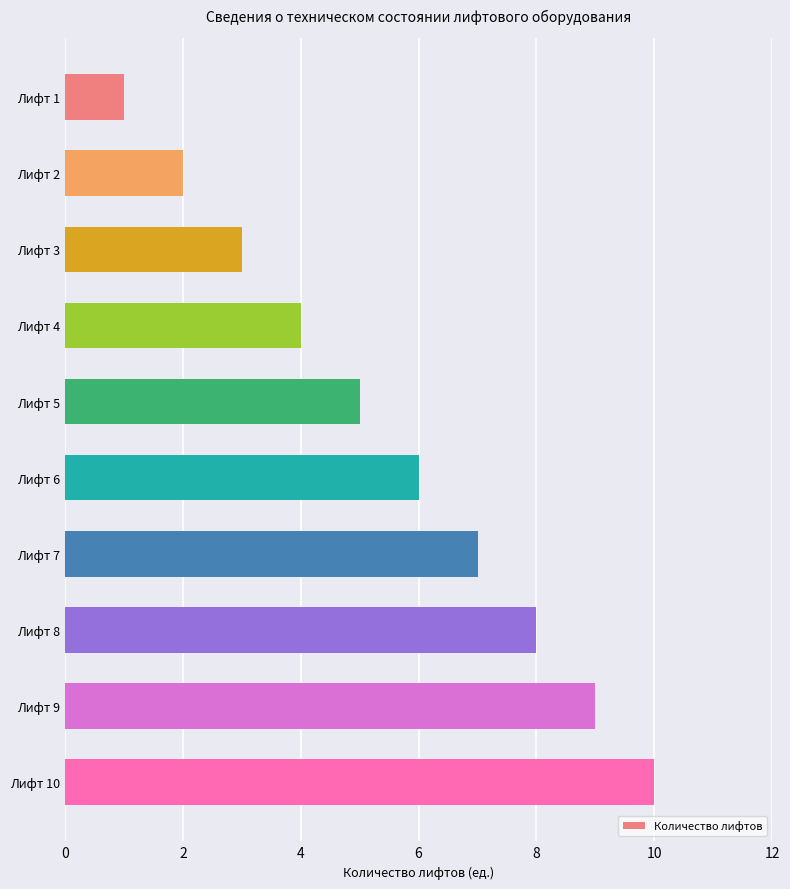

What is the sum of all values?

55